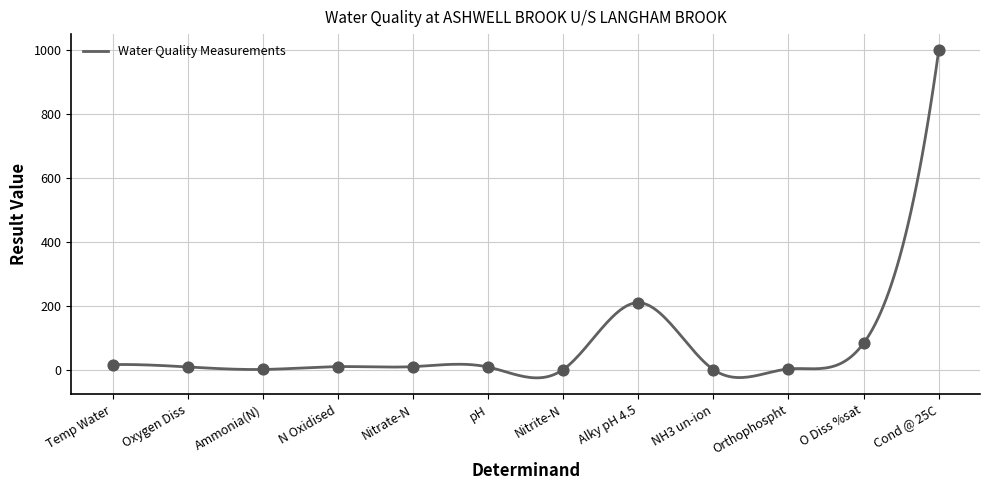

What is the change in value from Alky pH 4.5 to NH3 un-ion?

-209.0